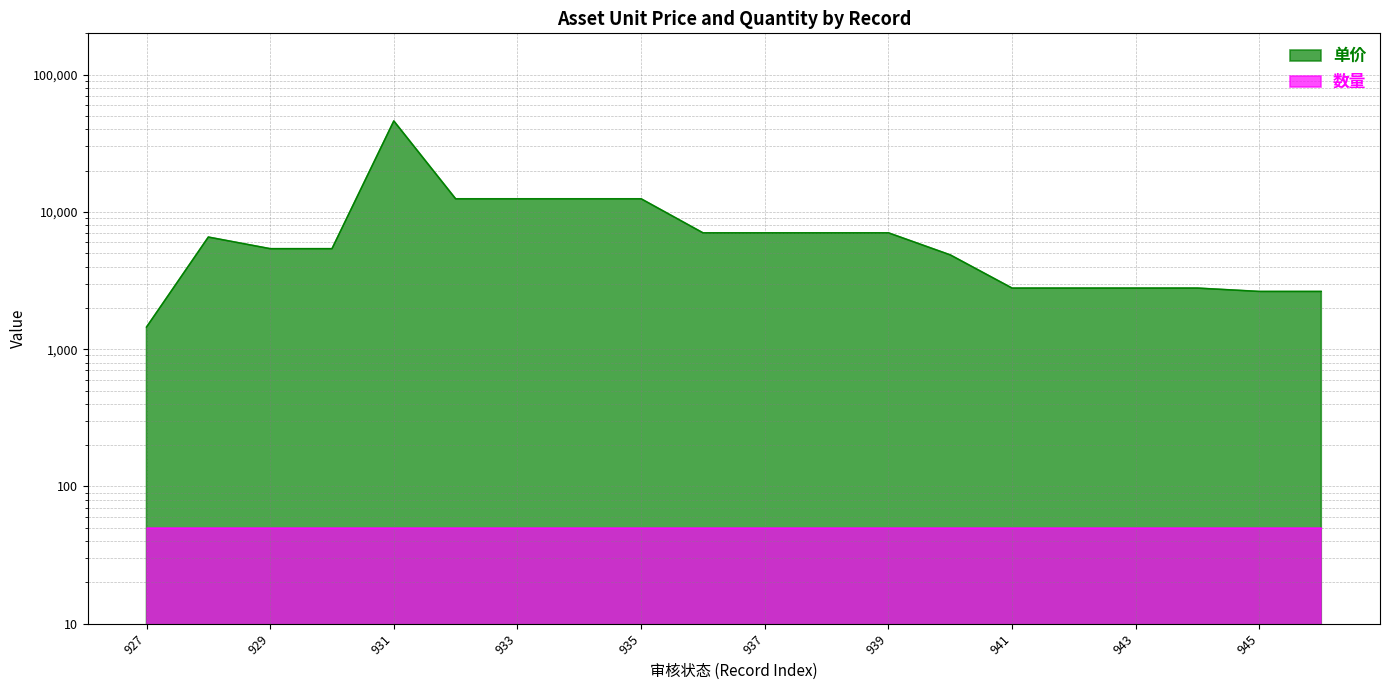

Rank the categories by value from lowest to highest.

927, 945, 946, 941, 942, 943, 944, 940, 929, 930, 928, 936, 937, 938, 939, 932, 933, 934, 935, 931